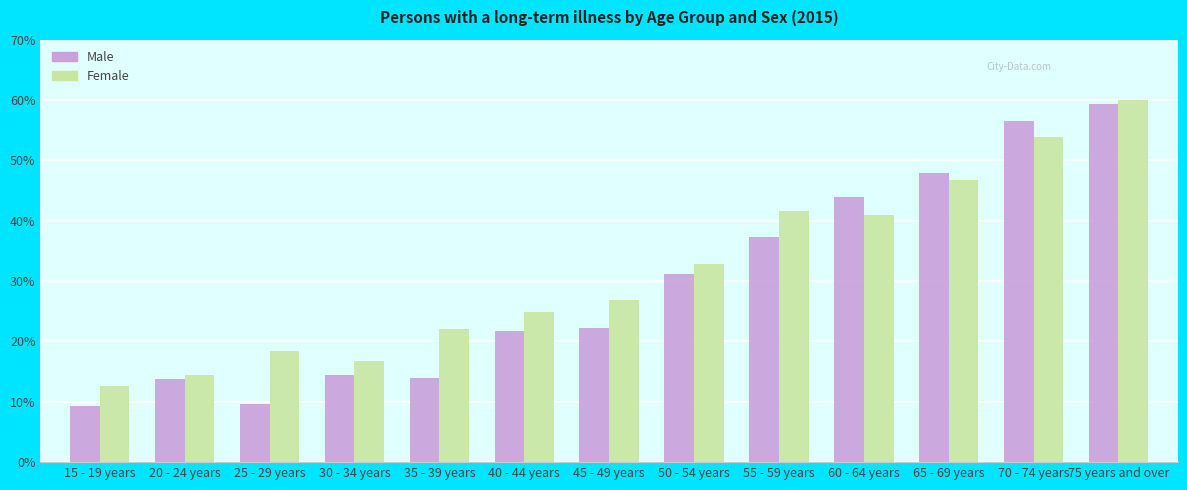

What is the total value across all series at 15 - 19 years?

22.0